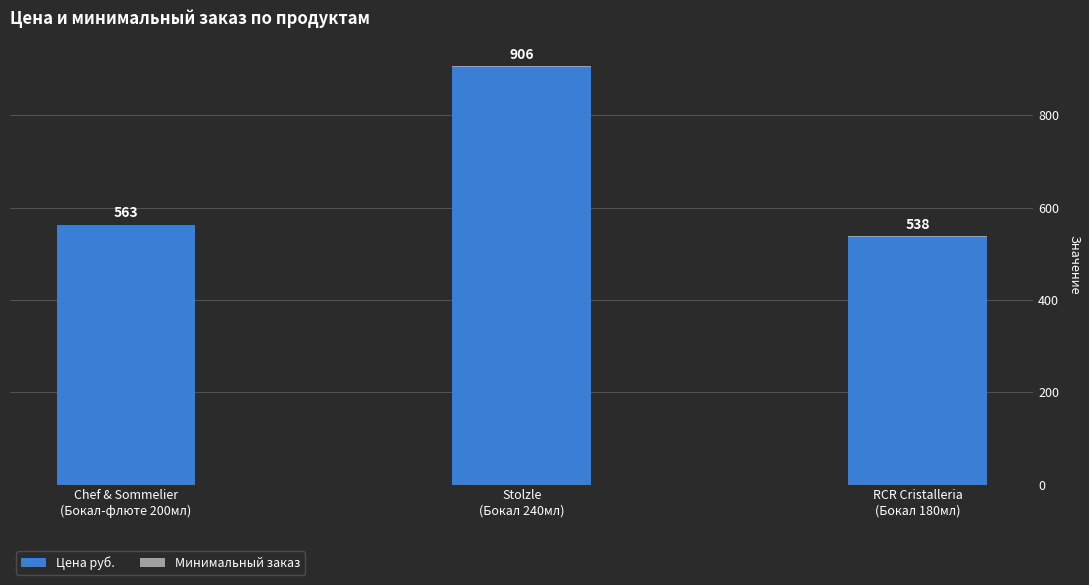

Does the chart contain stacked bars?

Yes